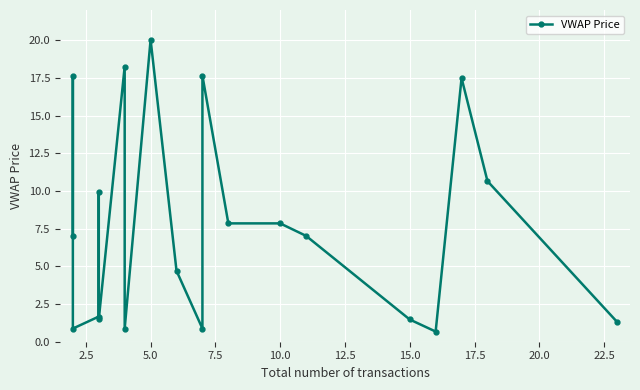

What is the smallest value displayed?

0.7